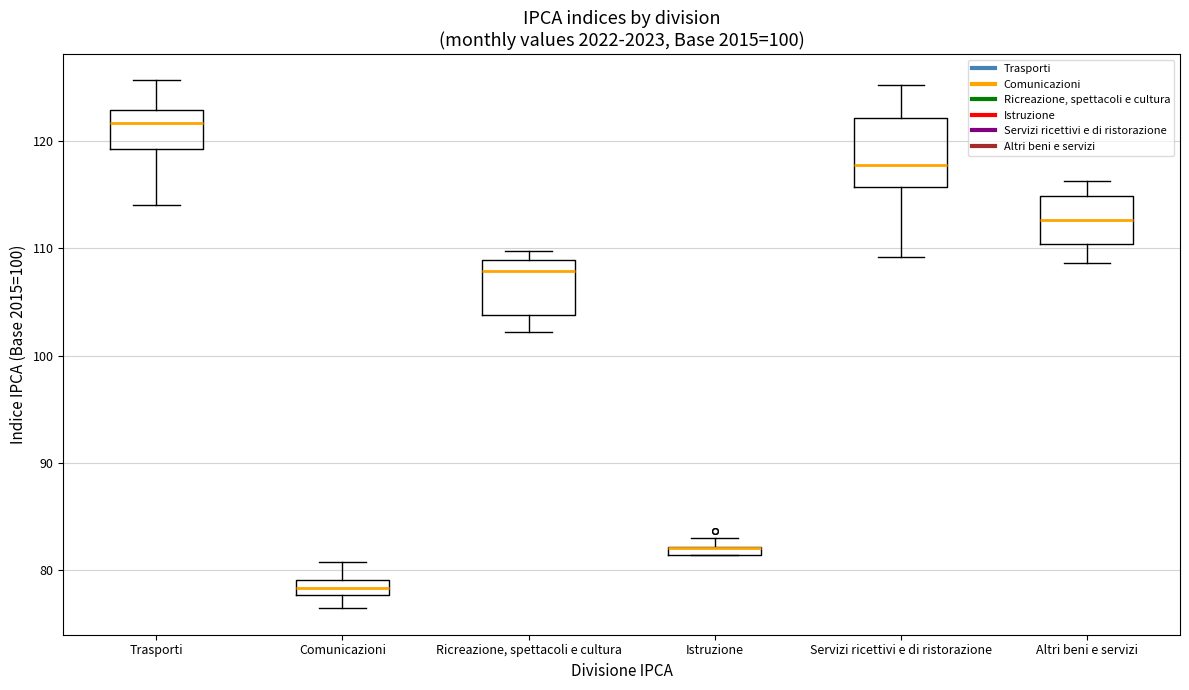

Comparing the boxes themselves (not the whiskers), which one is the tallest?

Servizi ricettivi e di ristorazione